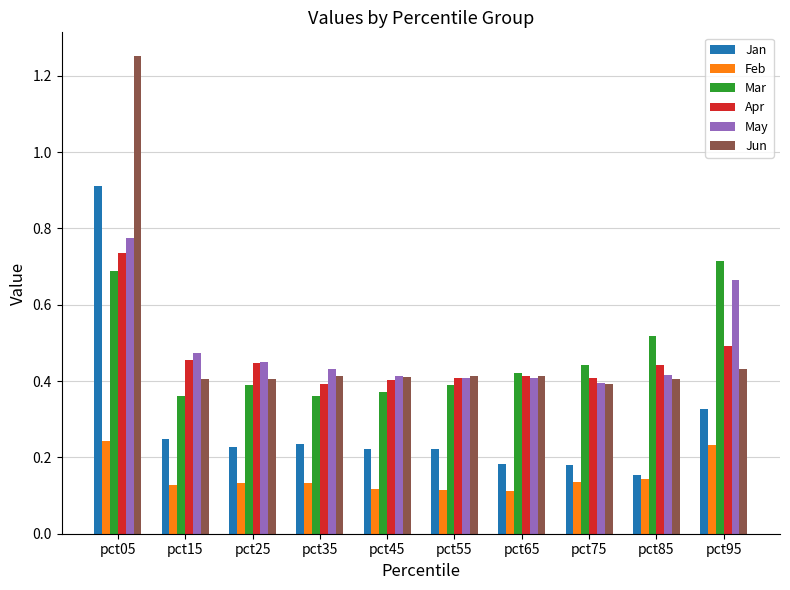

The May series shows 0.5 at pct15. True or false?

True